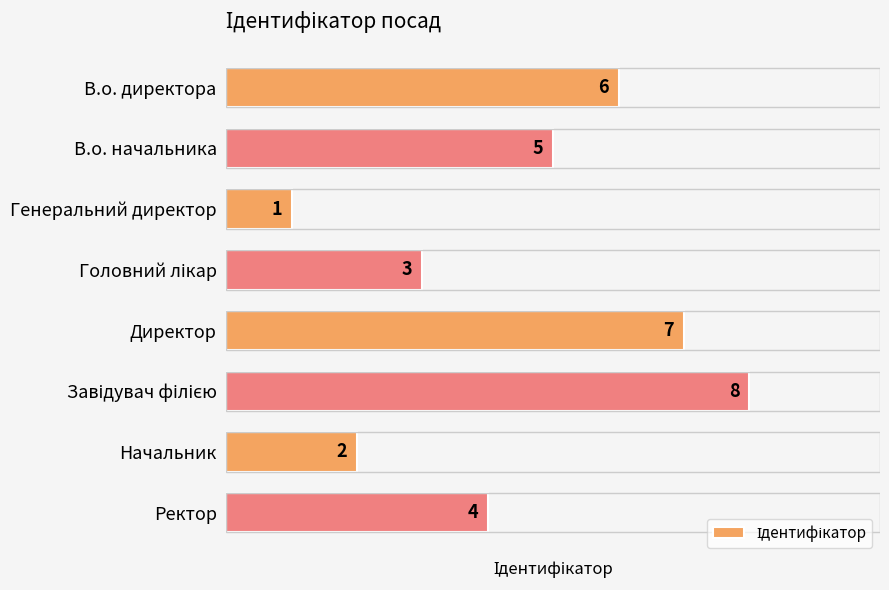

At which category does the chart reach its minimum across all series?

Генеральний директор